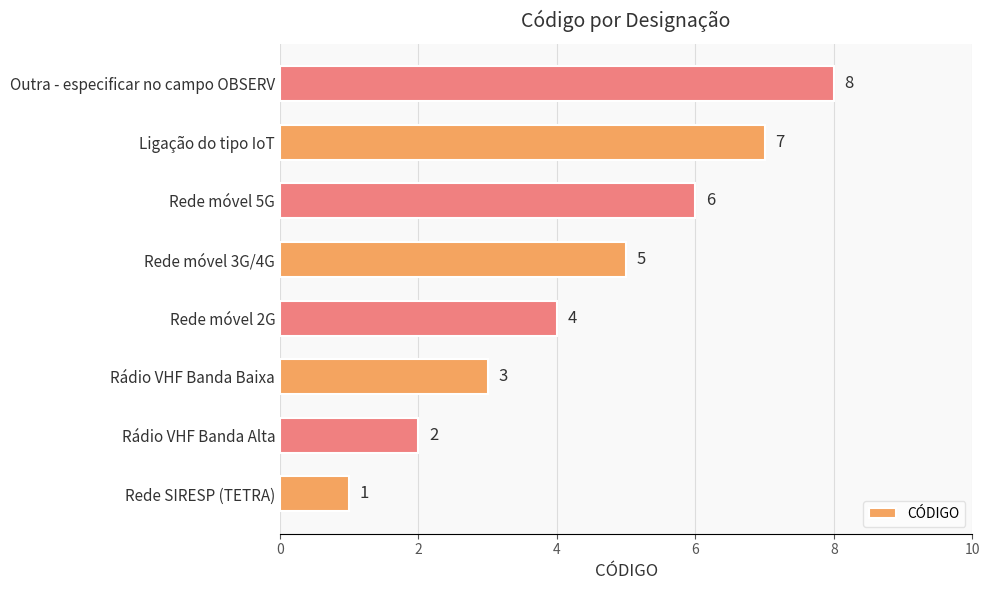

Rank the categories by value from lowest to highest.

Rede SIRESP (TETRA), Rádio VHF Banda Alta, Rádio VHF Banda Baixa, Rede móvel 2G, Rede móvel 3G/4G, Rede móvel 5G, Ligação do tipo IoT, Outra - especificar no campo OBSERV